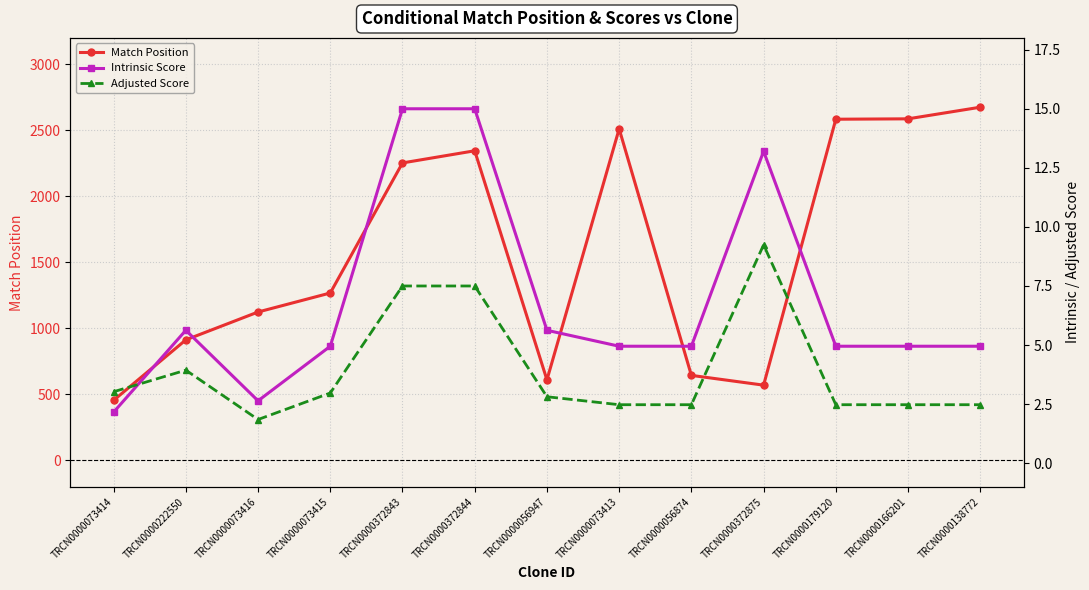

What is the sum of the Intrinsic Score values at TRCN0000138772 and TRCN0000056947?

10.6